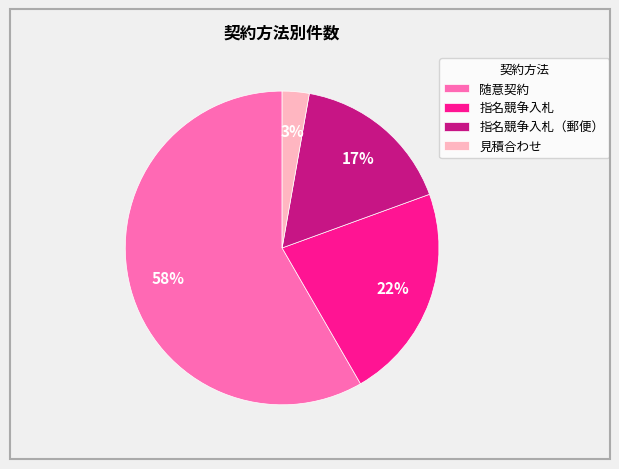

Do 見積合わせ and 指名競争入札 together represent more than half of the pie?

No